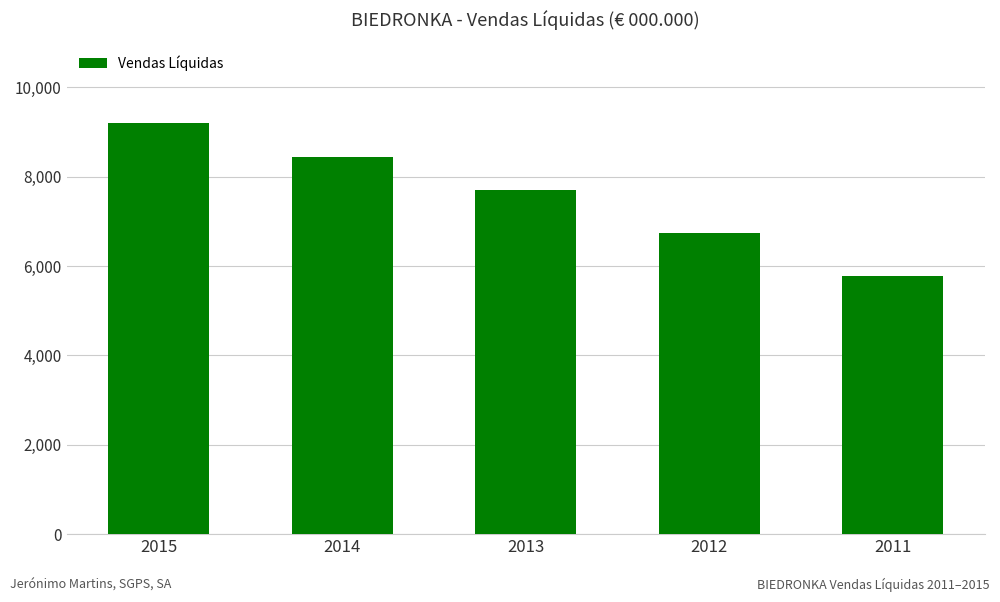

Reading left to right, what are all the values shown in this chart?

9206	8432	7703	6731	5787